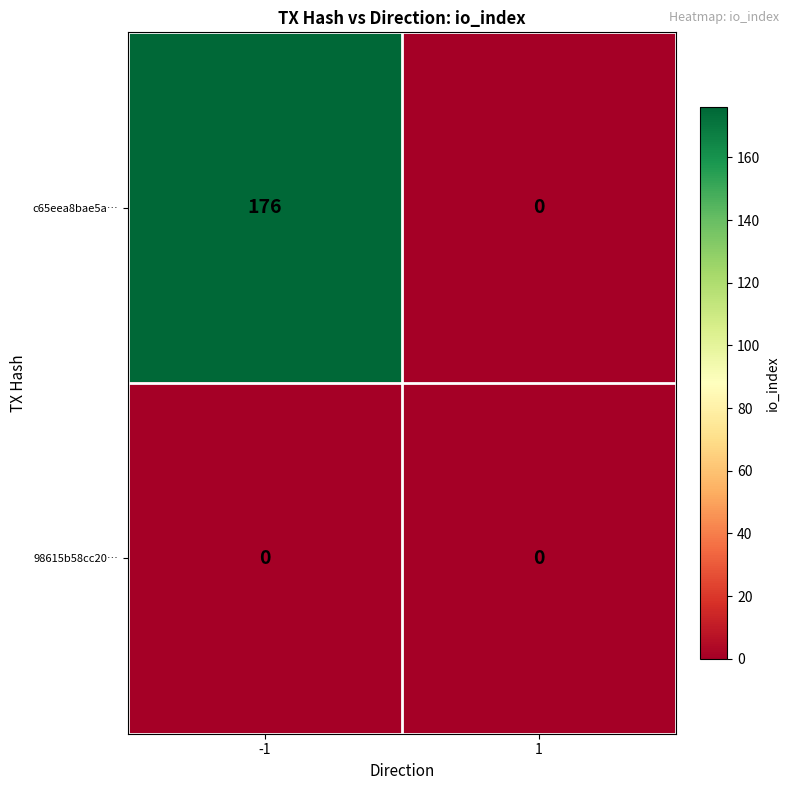

Which category has the highest value across all series?

-1